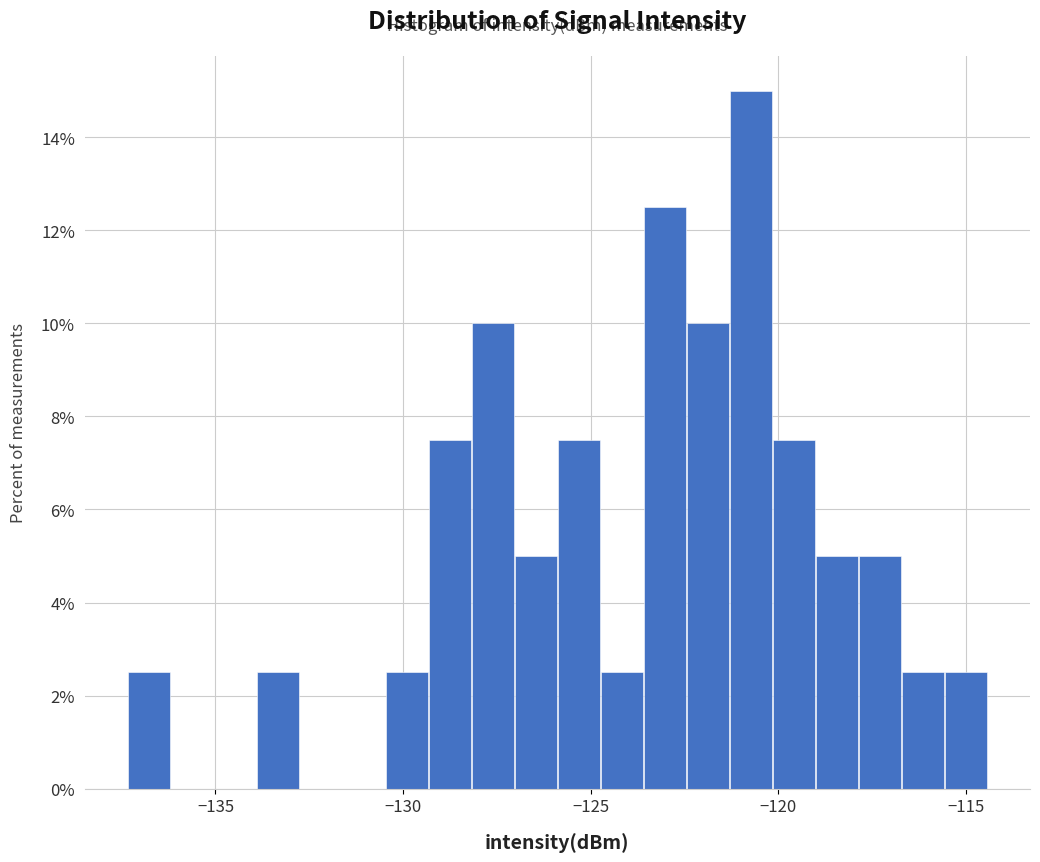

Around what value on the x-axis is the tallest bar? Give the approximate position of its centre, as read against the axis.

-120.5